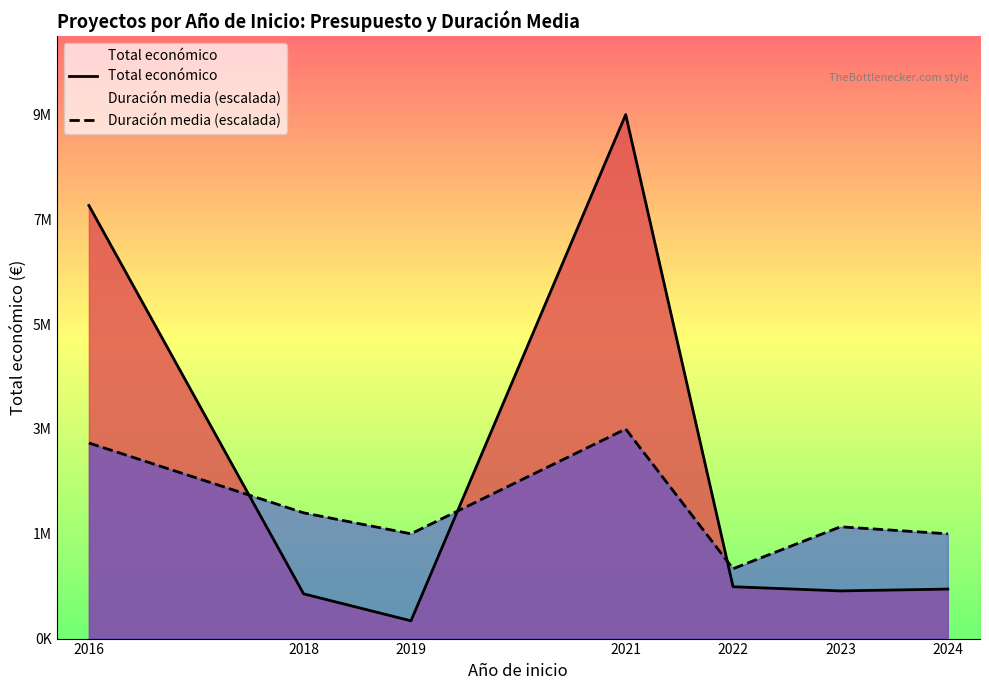

How many lines are shown in the chart?

2